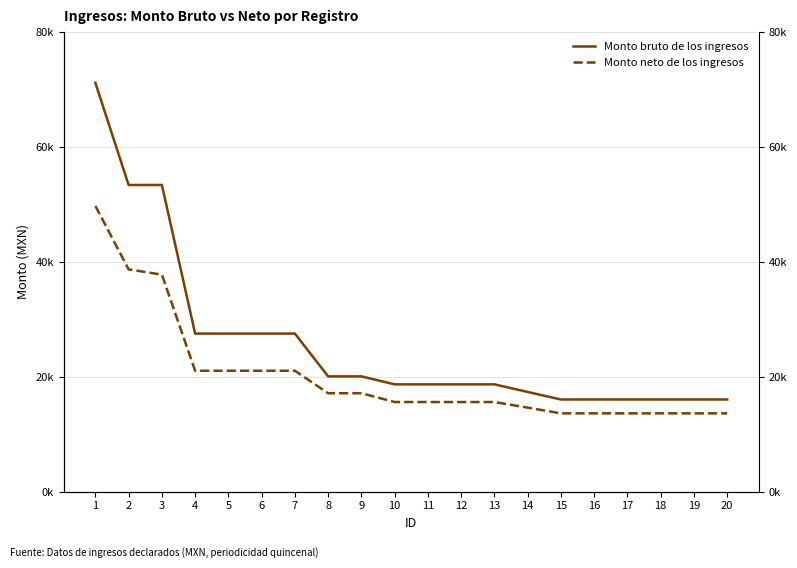

How many lines are shown in the chart?

2